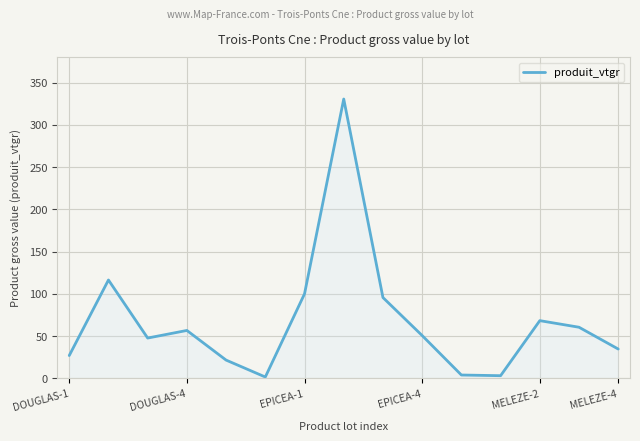

Count the number of categories in the chart.

15